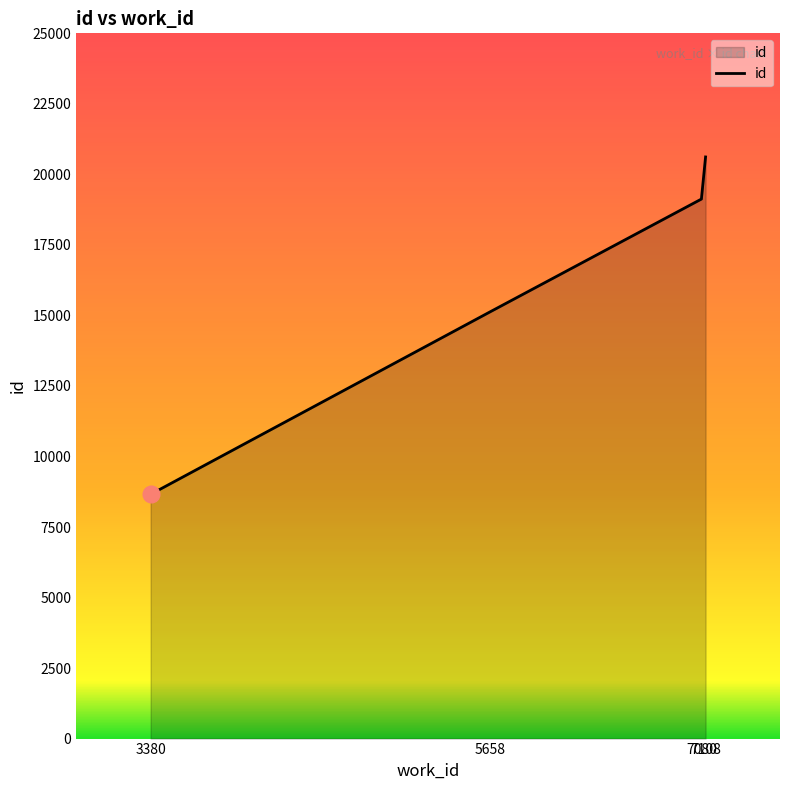

What is the minimum value shown in the chart?

8658